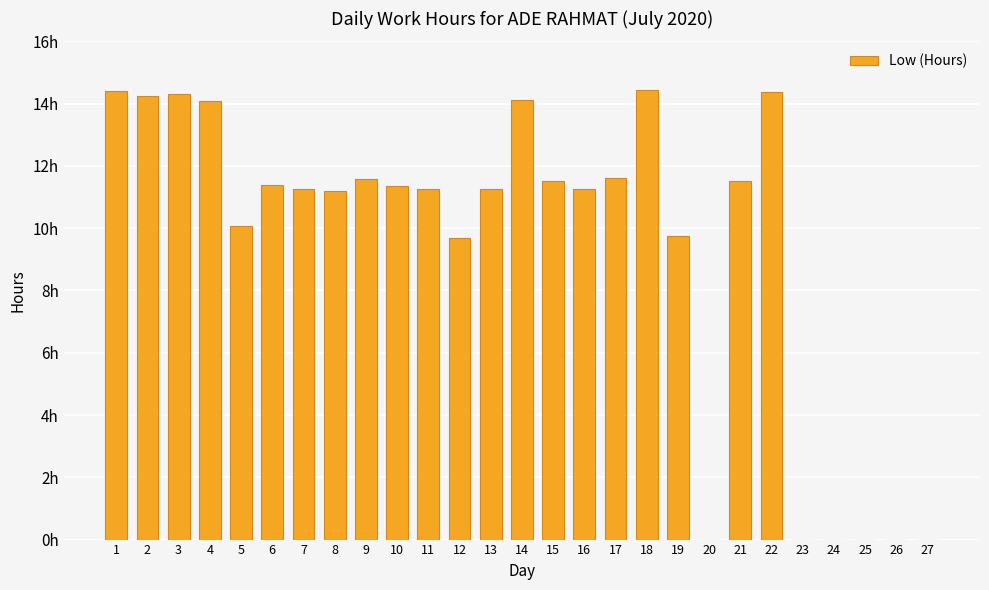

Reading right to left, list all the values displayed in this chart.

0.0	0.0	0.0	0.0	0.0	14.4	11.5	0.0	9.8	14.4	11.6	11.3	11.5	14.1	11.3	9.7	11.3	11.4	11.6	11.2	11.3	11.4	10.1	14.1	14.3	14.2	14.4